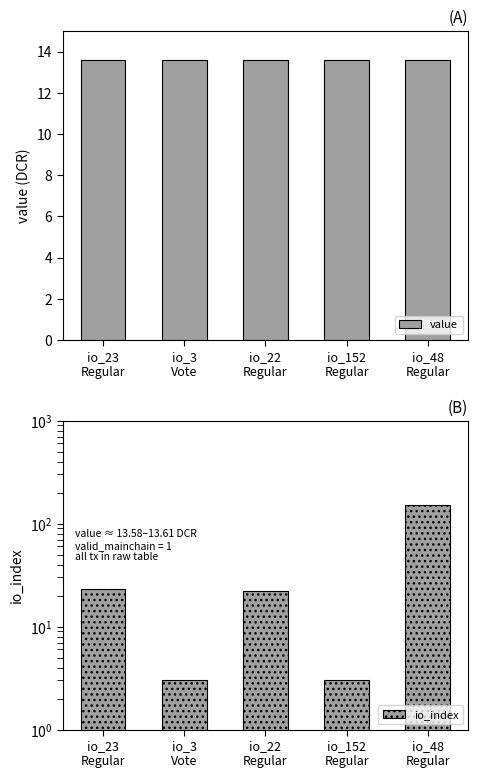

Rank the series by their average value, from highest to lowest.

io_index, value